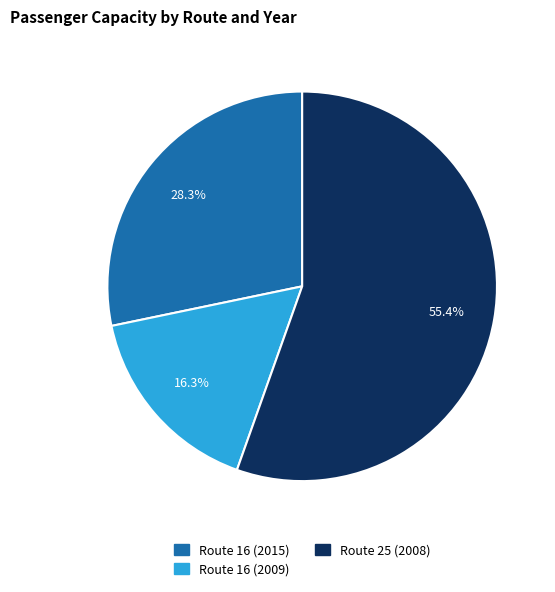

Is there any slice that represents more than half of the pie?

Yes